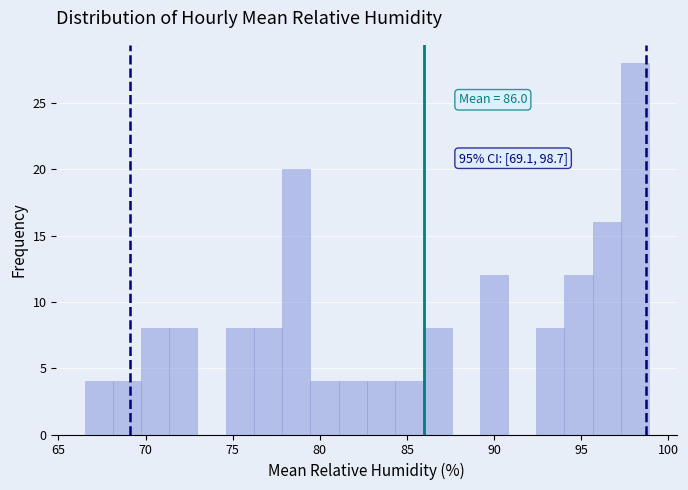

Read against the x-axis, roughly where is the centre of the tallest bar?

98.0